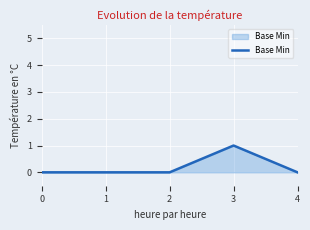

How many lines are shown in the chart?

1